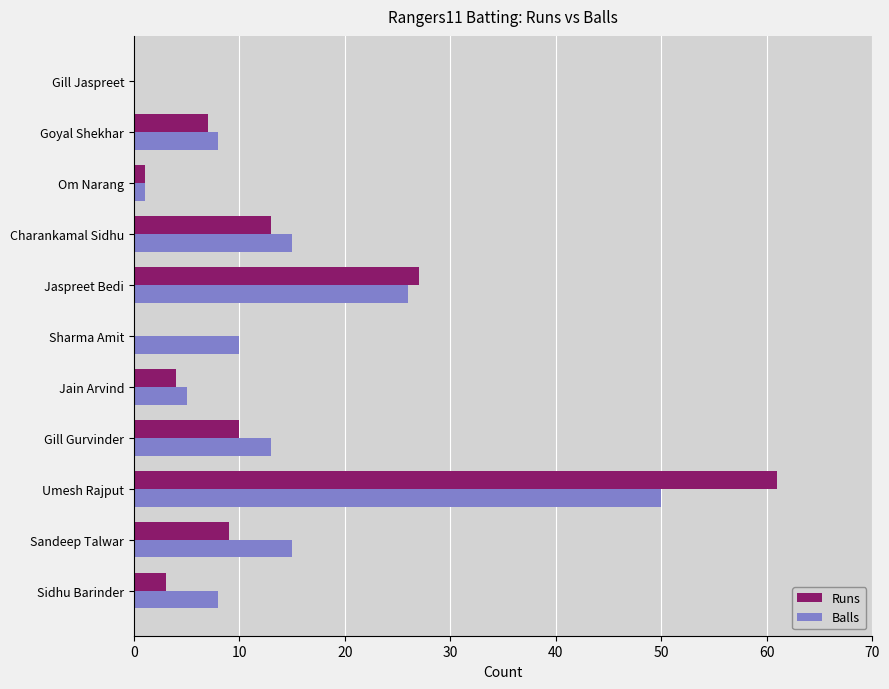

What is the sum of the Balls values at Jain Arvind and Sandeep Talwar?

20